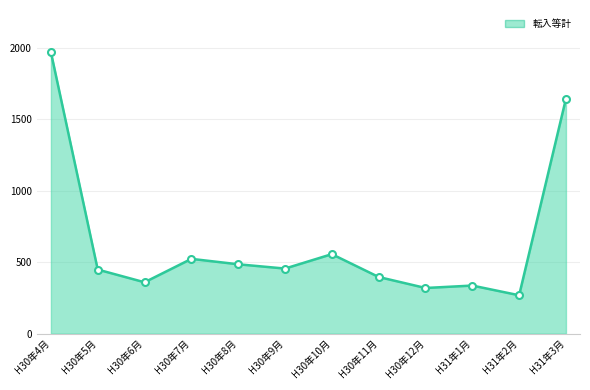

At which category does the chart reach its minimum across all series?

H31年2月